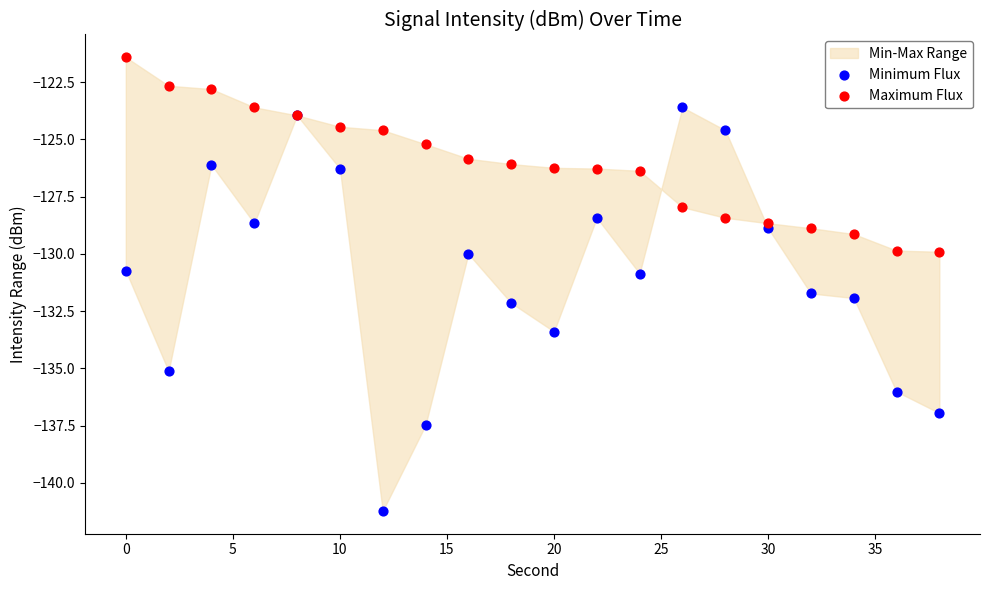

Which series reaches the maximum Y coordinate?

Maximum Flux